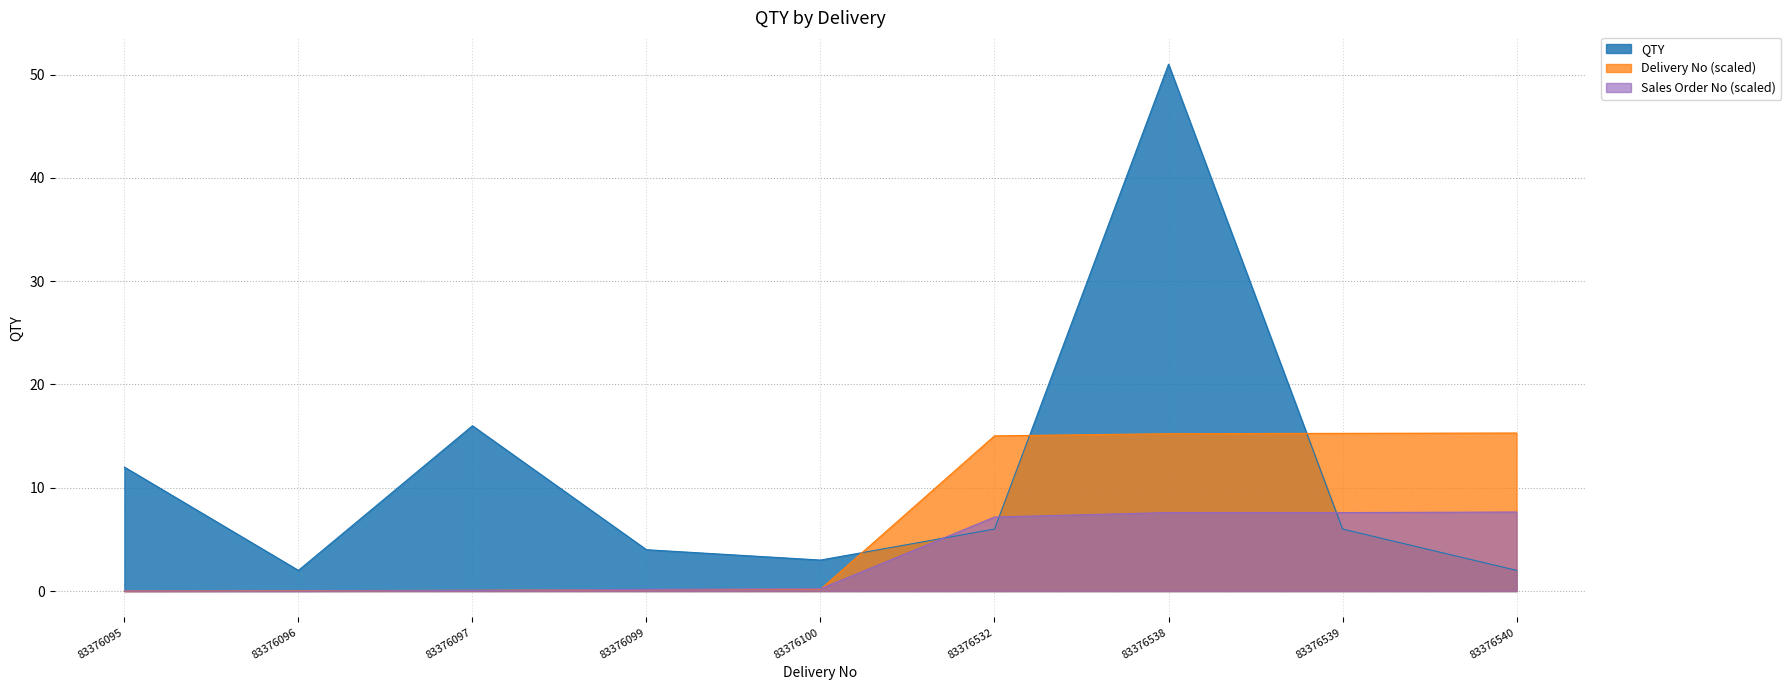

Between which two adjacent categories do Delivery No (scaled) and QTY first intersect?

83376100 and 83376532